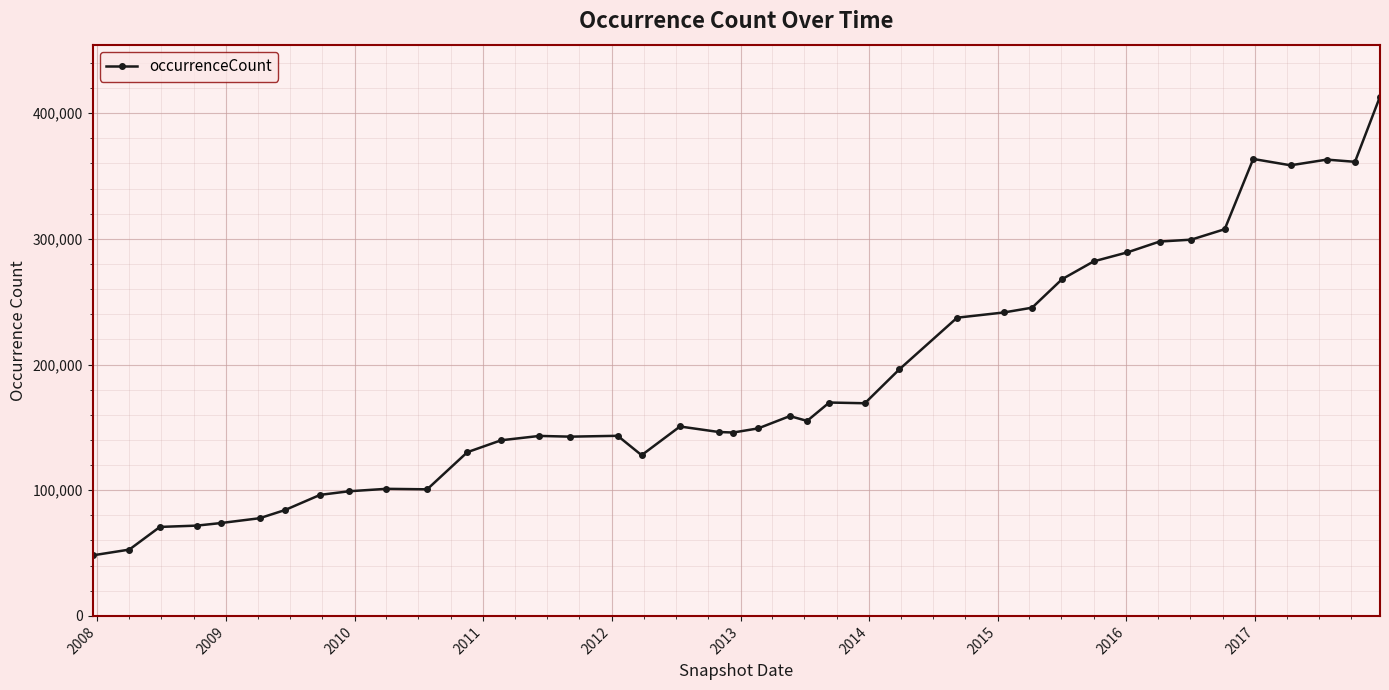

Is this an area chart (filled region under the line)?

No